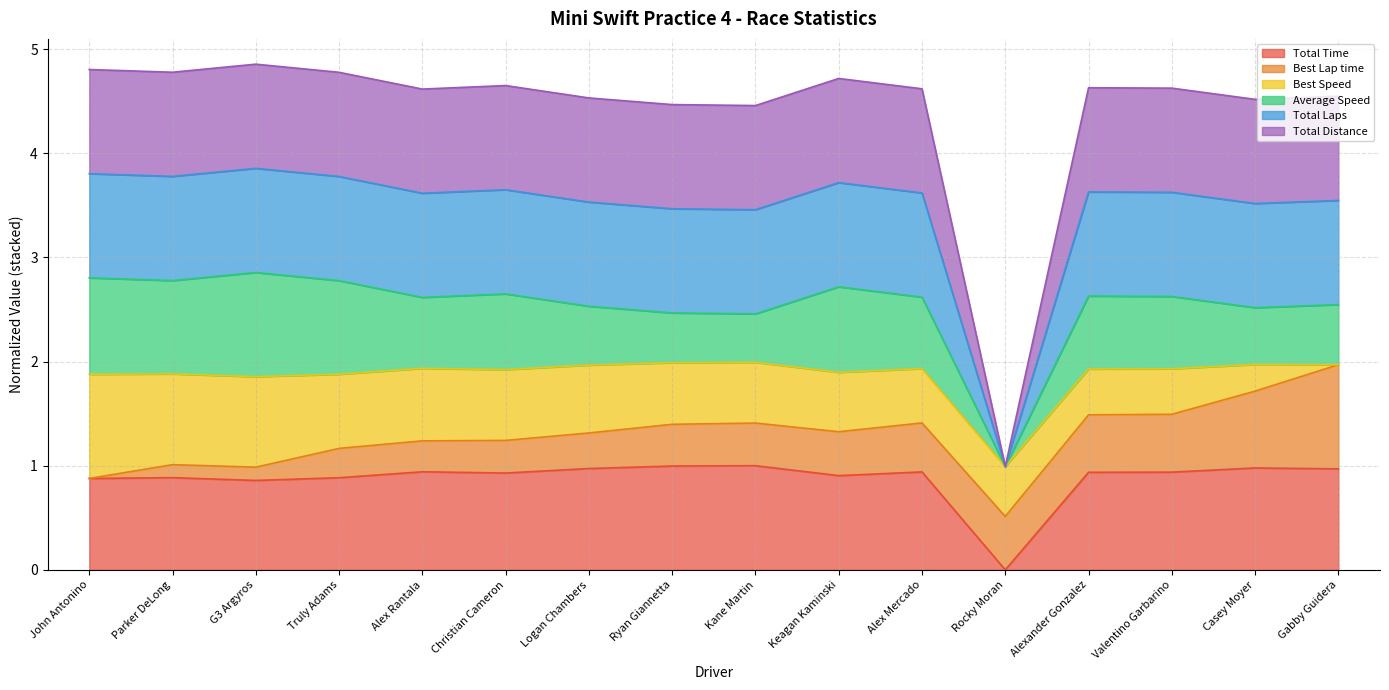

Which series has the largest range (max minus min)?

Total Laps